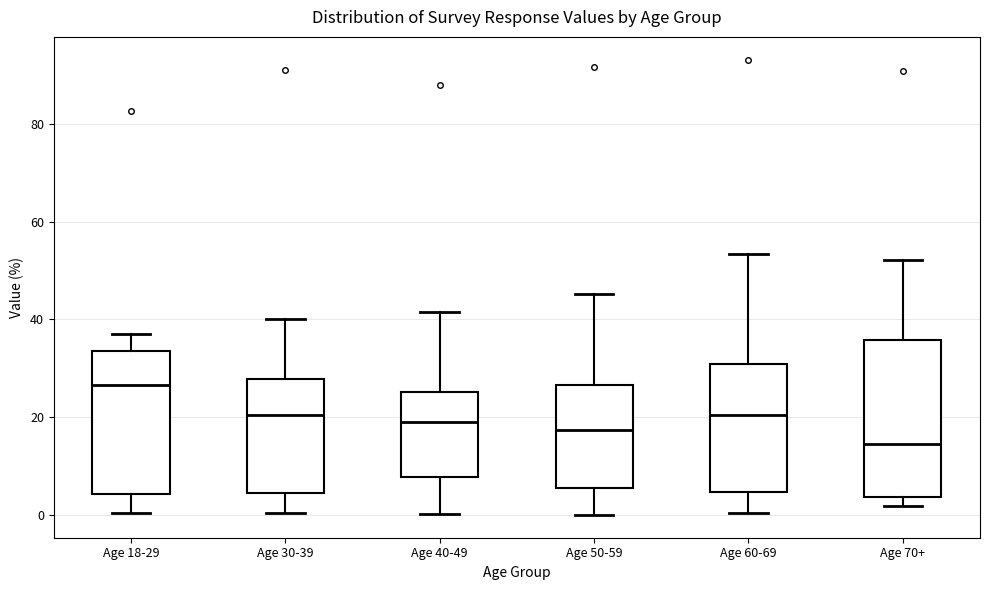

Which box has the lowest median line?

Age 70+